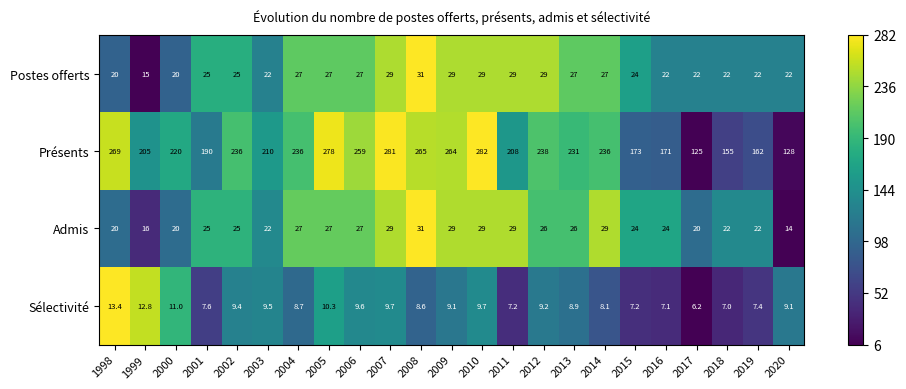

Is it true that Postes offerts equals 15.0 at 2018?

False